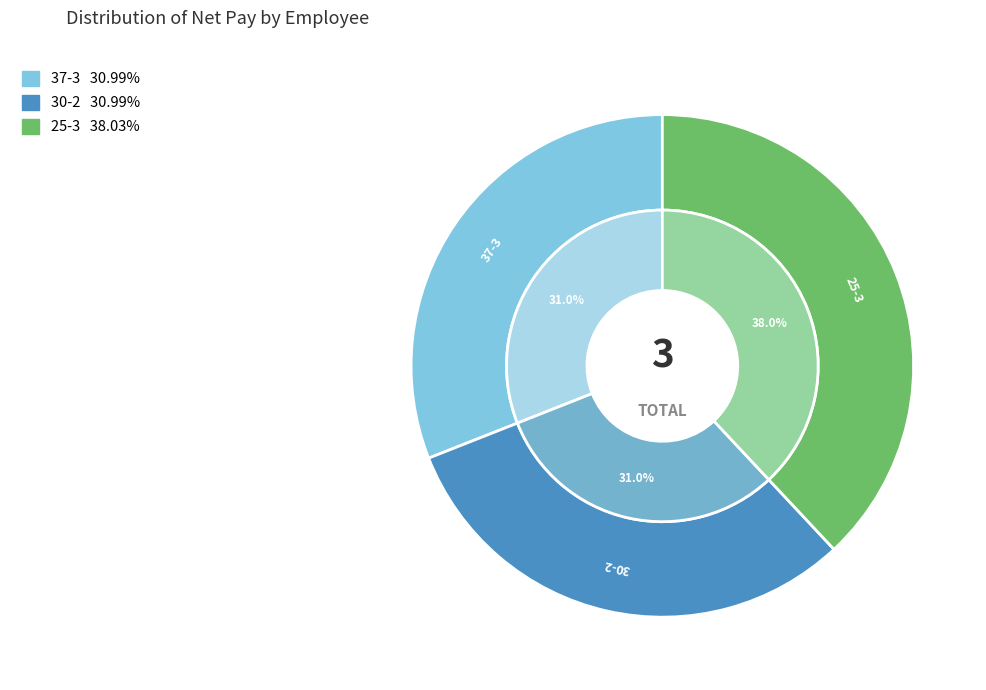

Approximately how many times larger is the value at 25-3 compared to 37-3?

1.2